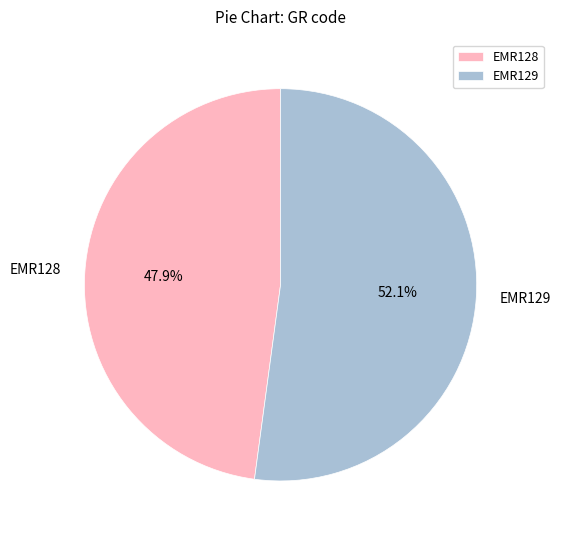

Which slice is the smallest?

EMR128